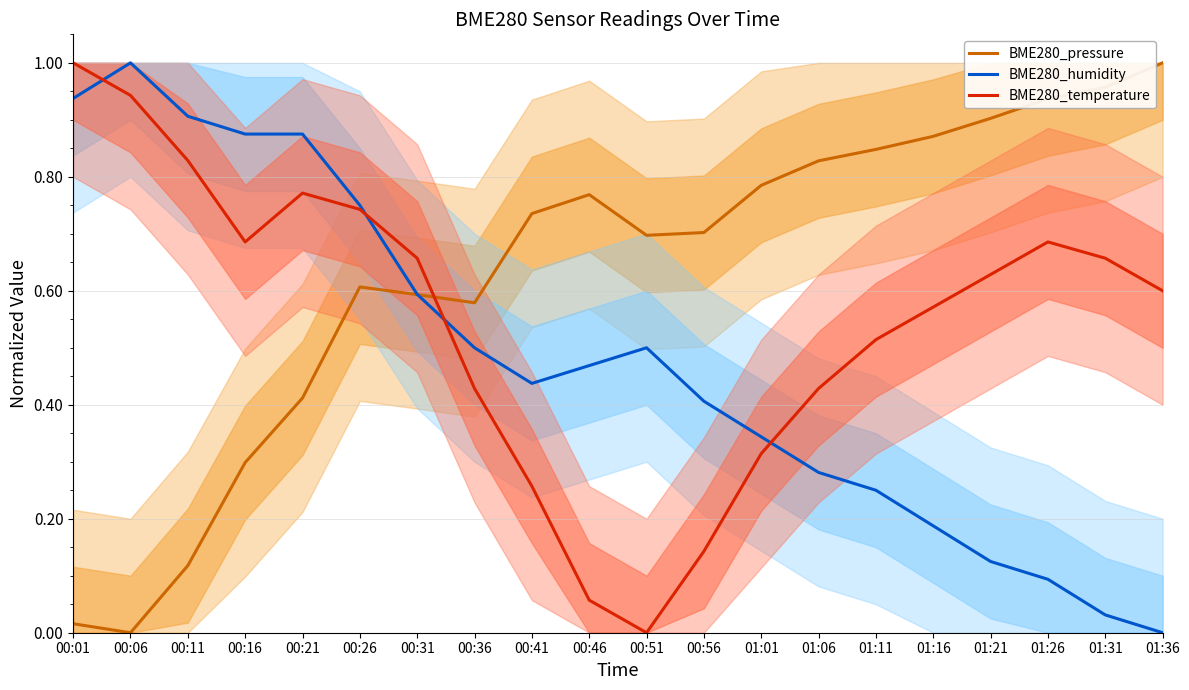

What is the greatest value displayed?

1.0